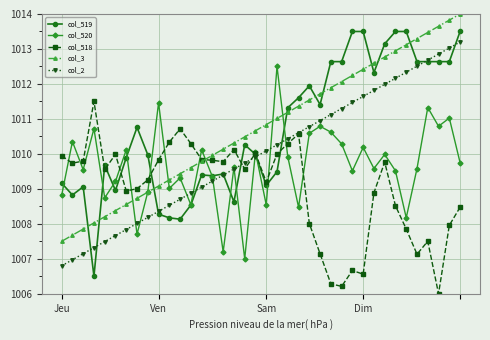

What is the greatest value displayed?

1014.0